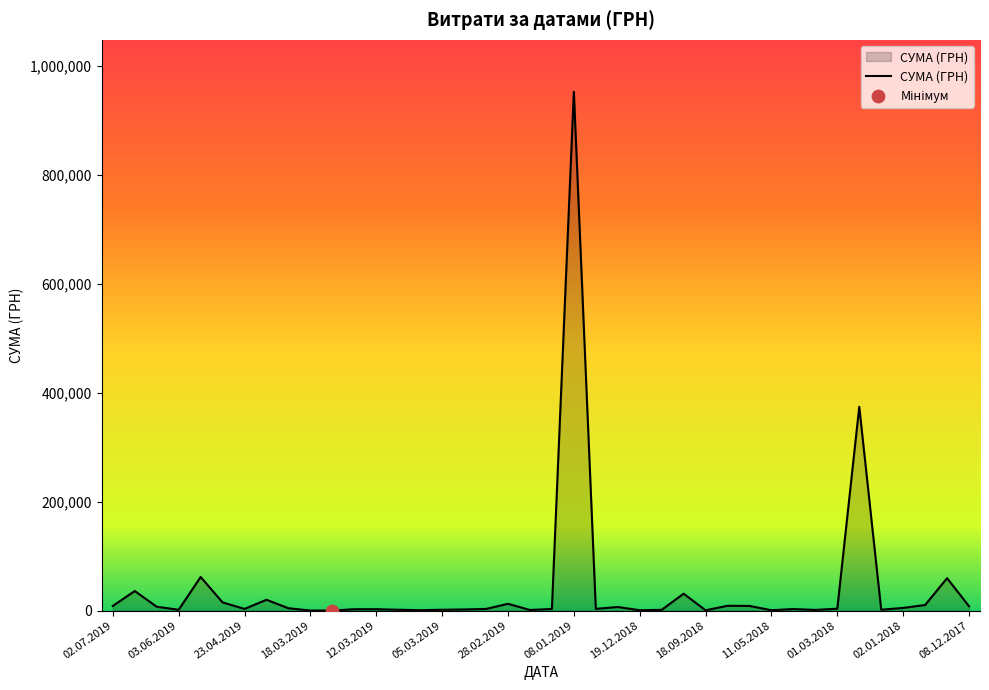

What is the greatest value displayed?

952279.7